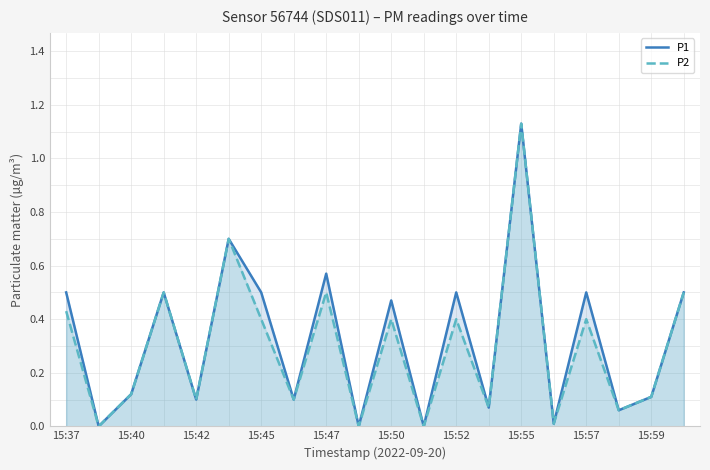

Rank the series at 15:52 from lowest to highest value.

P2, P1